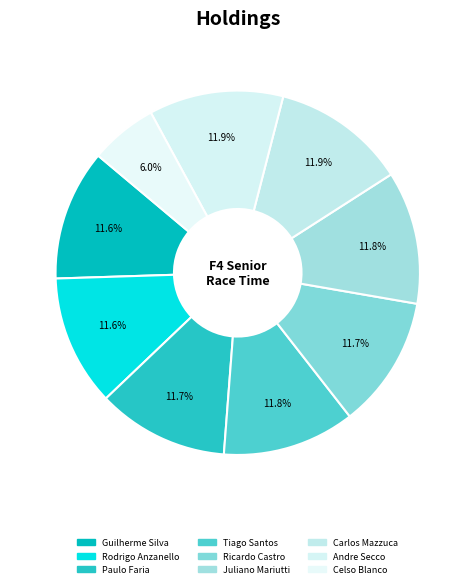

The Paulo Faria slice represents 12% of the pie. True or false?

True